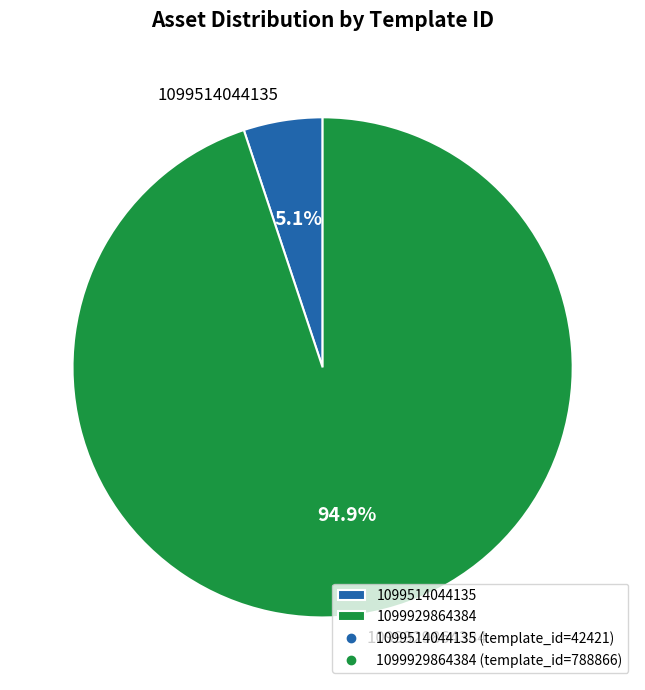

To the nearest percent, what percentage of the pie is 1099514044135?

5%